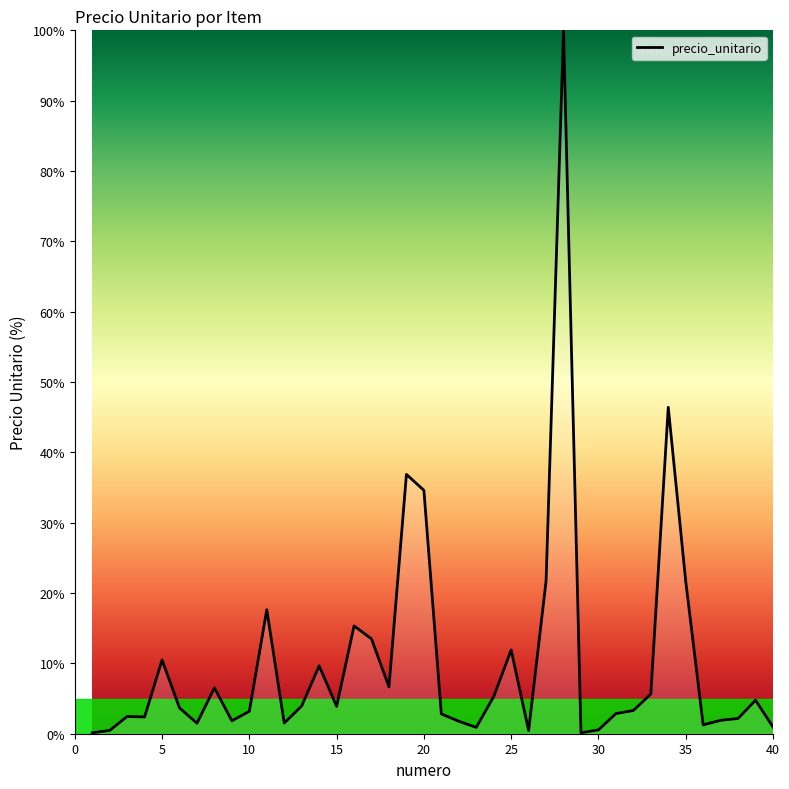

How many categories are shown in the chart?

40